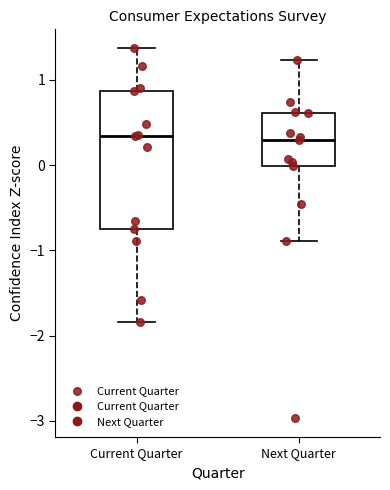

Reading left to right, read every box against the y-axis: the position of its median line, the range the box covers, and the ends of its whiskers. The values are not printed on the chart, so give them approximately, as read against the axis.

Current Quarter: median 0.3, box -0.7 to 0.9, whiskers -1.8 to 1.4
Next Quarter: median 0.3, box 0.0 to 0.6, whiskers -0.9 to 1.2